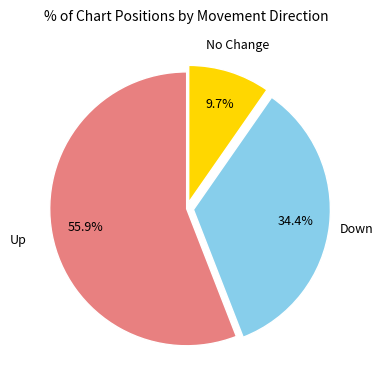

Count the number of slices in the pie.

3